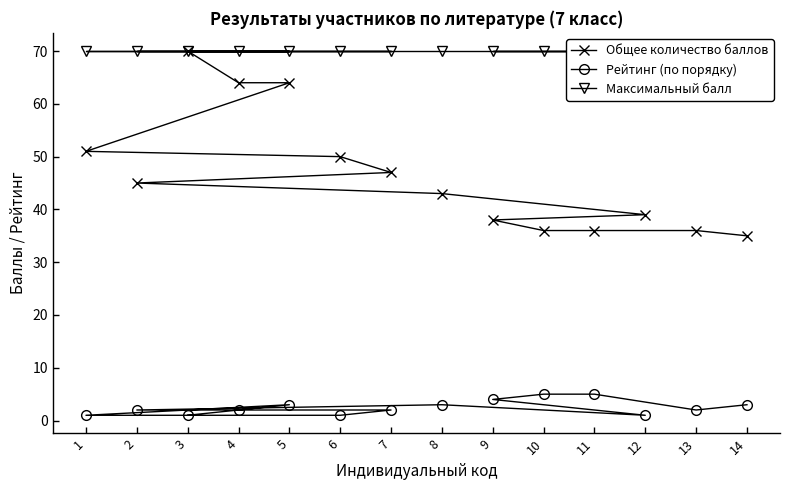

Is this an area chart (filled region under the line)?

No